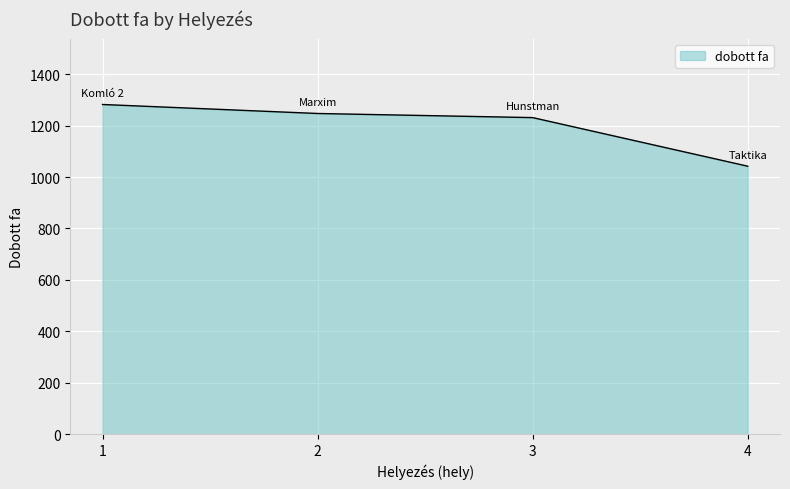

What is the change in value from 1 to 4?

-240